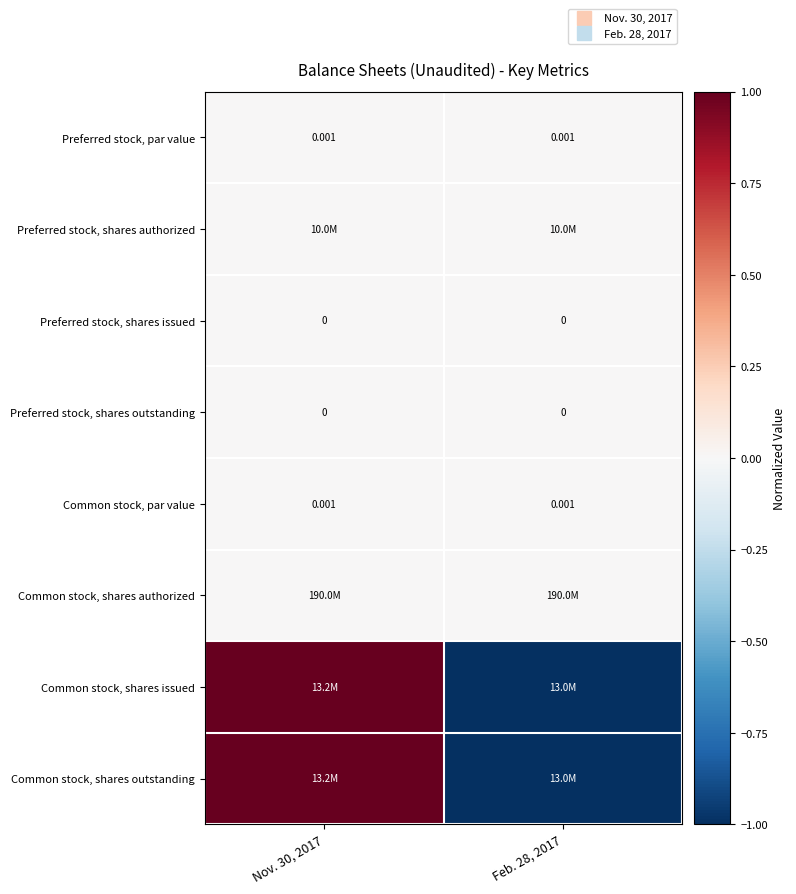

Is it true that Preferred stock, shares issued equals 0 at Feb. 28, 2017?

True